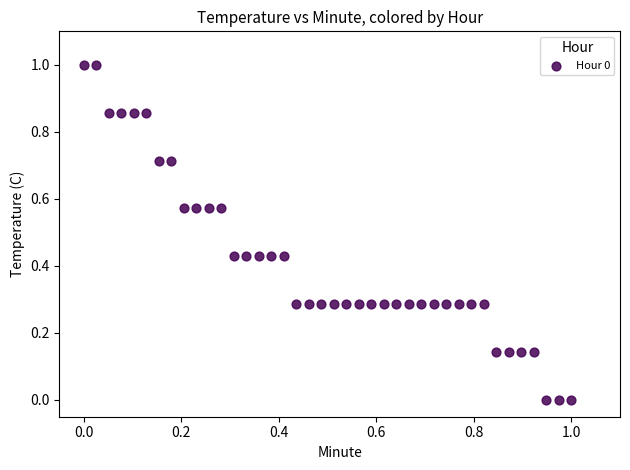

What is the range of X values (max minus min)?

1.0